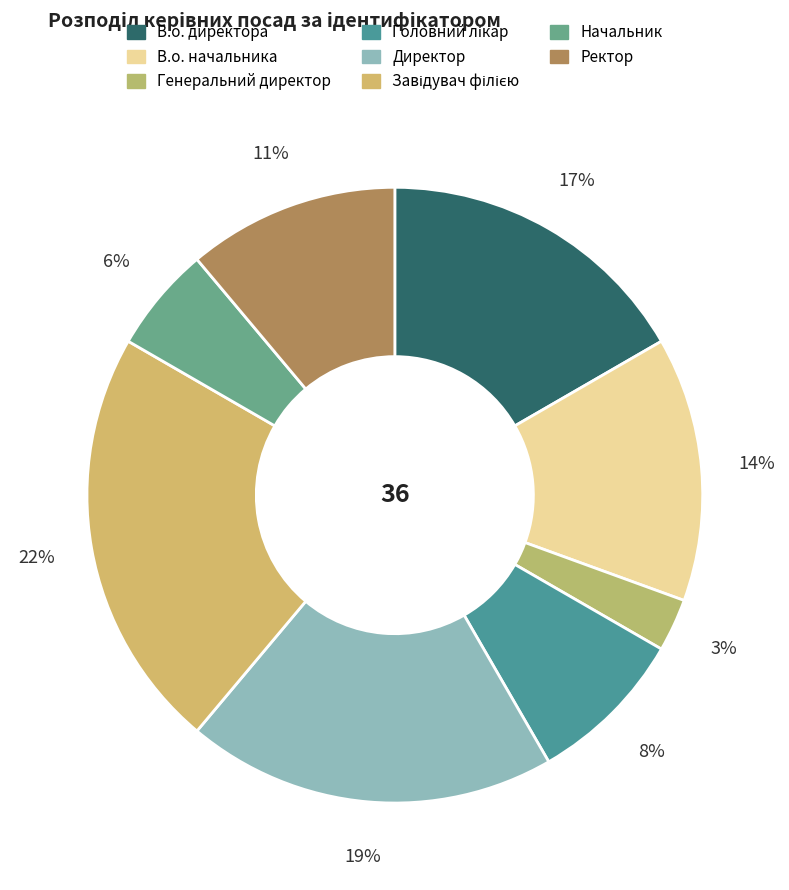

What is the smallest slice in the pie chart?

Генеральний директор